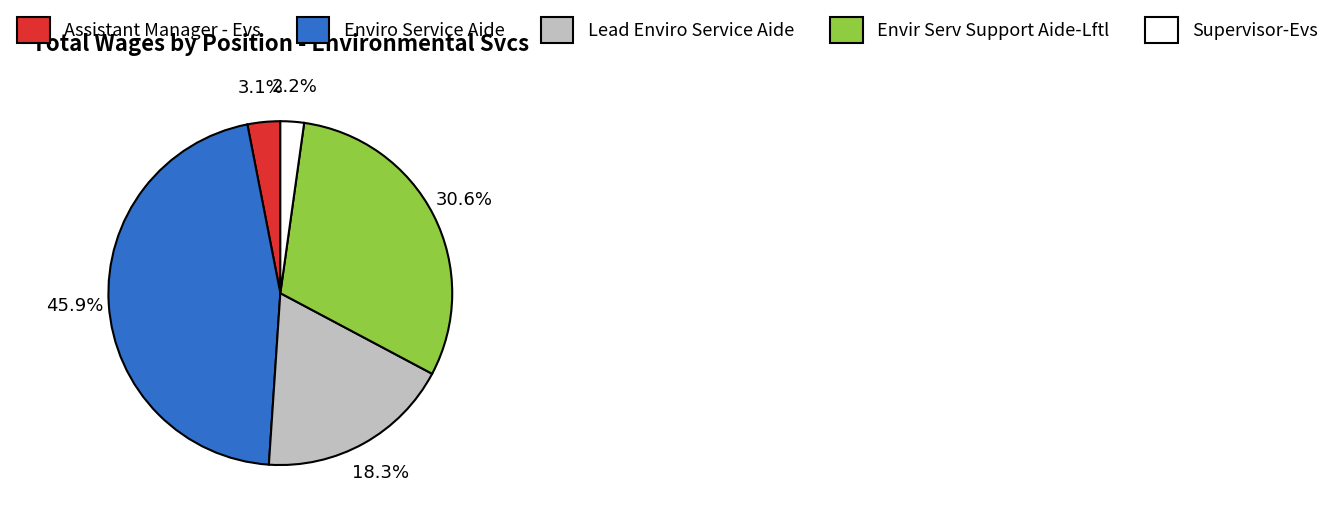

Does Supervisor-Evs represent more than half of the total?

No